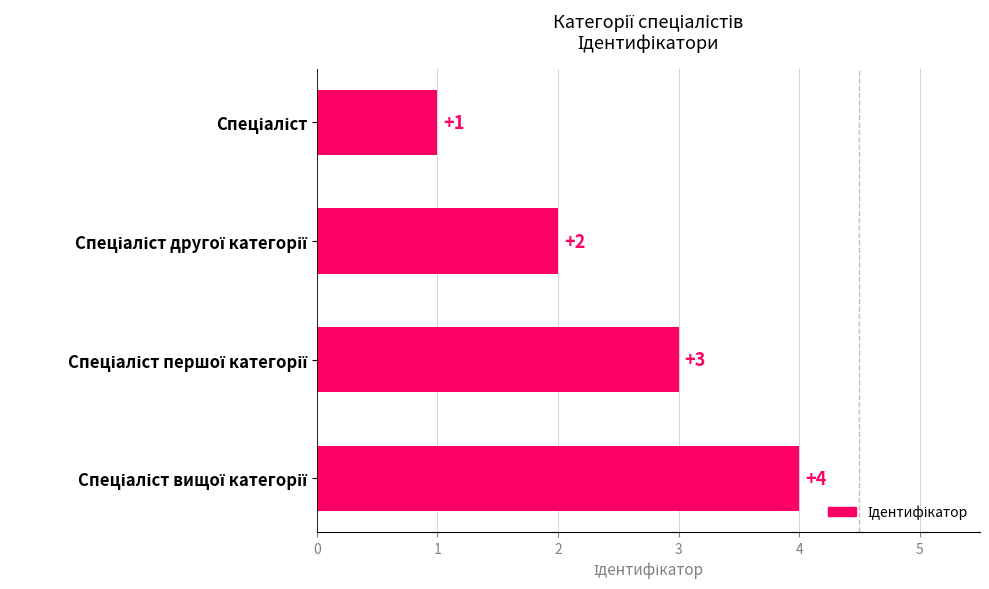

How many values are between 2 and 4?

3